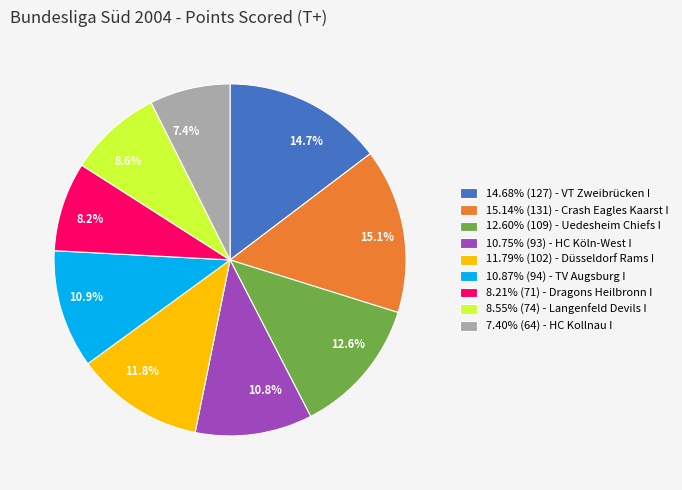

Is there any slice that represents more than half of the pie?

No